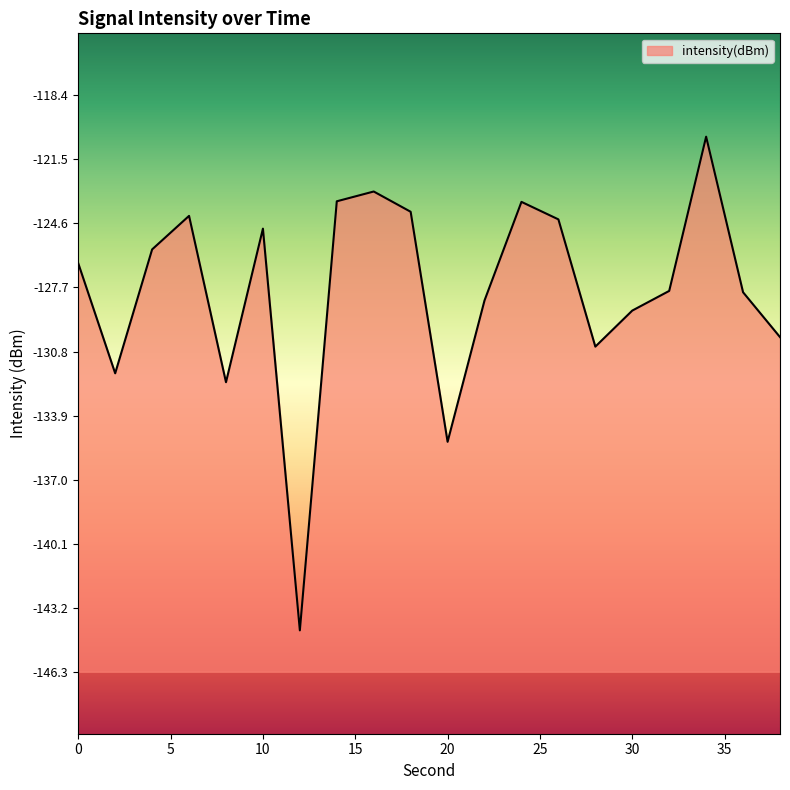

The chart shows a value of -80.1 at 14. True or false?

False